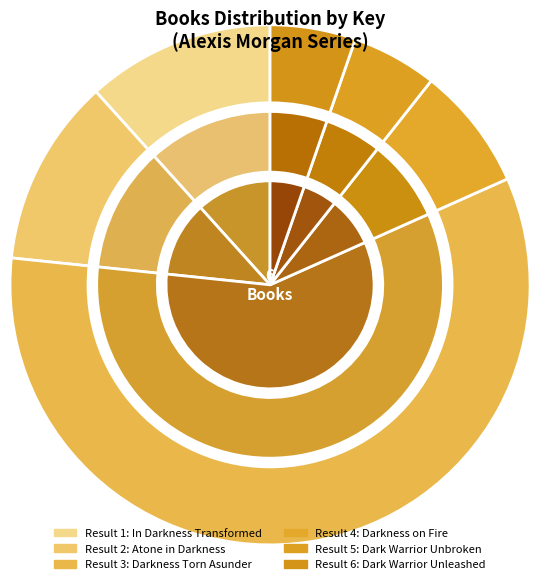

To the nearest percent, what portion does Dark Warrior Unleashed represent?

5%